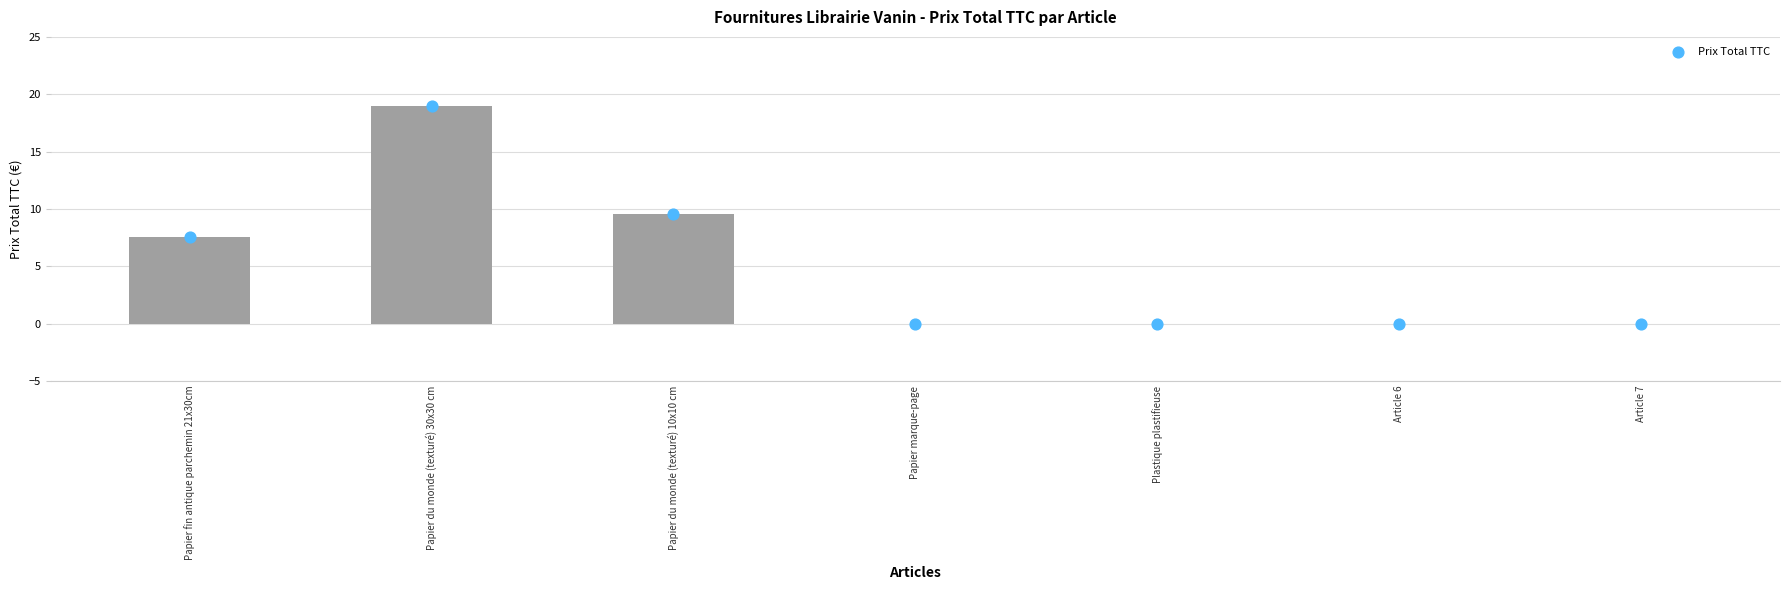

Between Papier fin antique parchemin 21x30cm and Papier du monde (texturé) 10x10 cm, which is larger?

Papier du monde (texturé) 10x10 cm